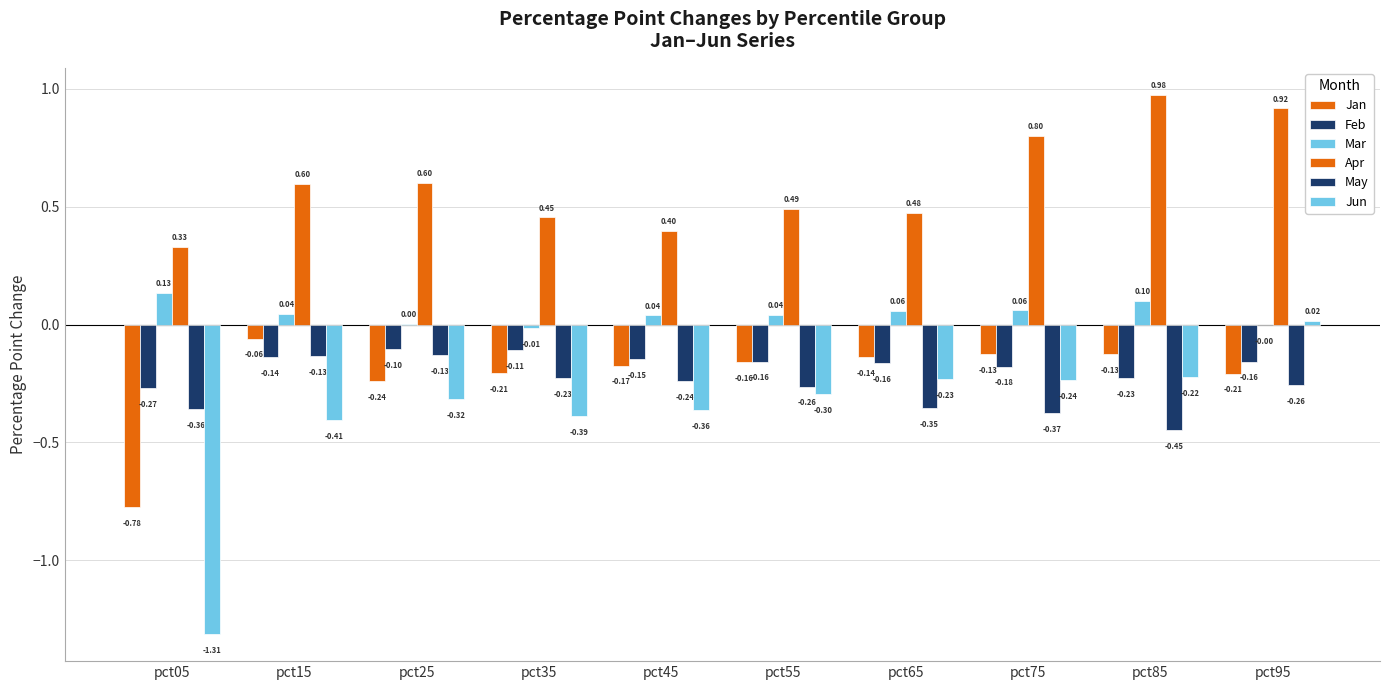

The value of Jun at pct45 is -0.4. True or false?

True